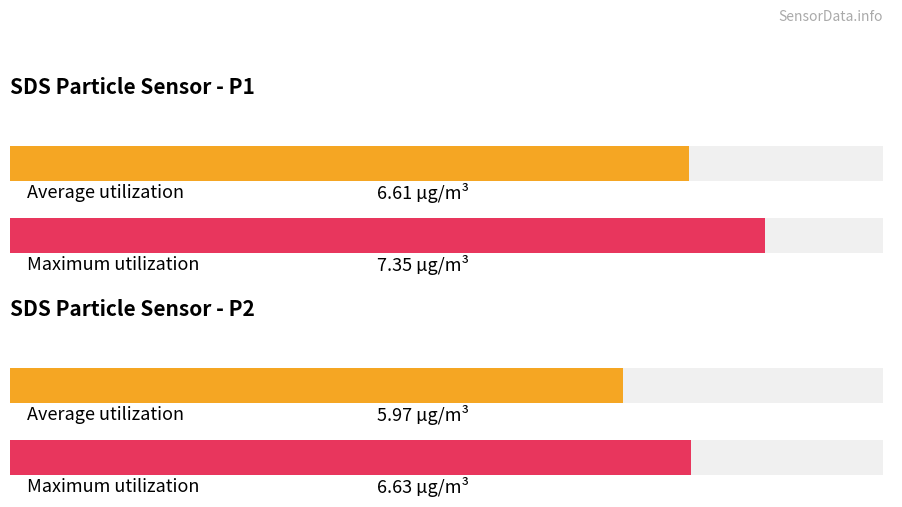

What is the sum of all Maximum utilization values?

14.0